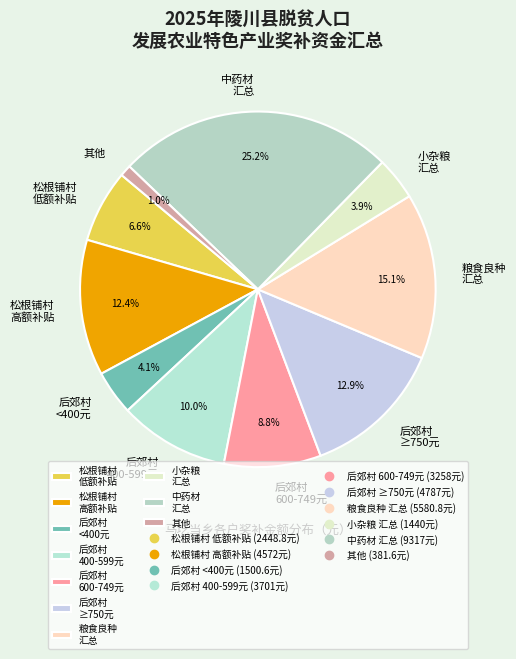

Does any single category account for the majority?

No